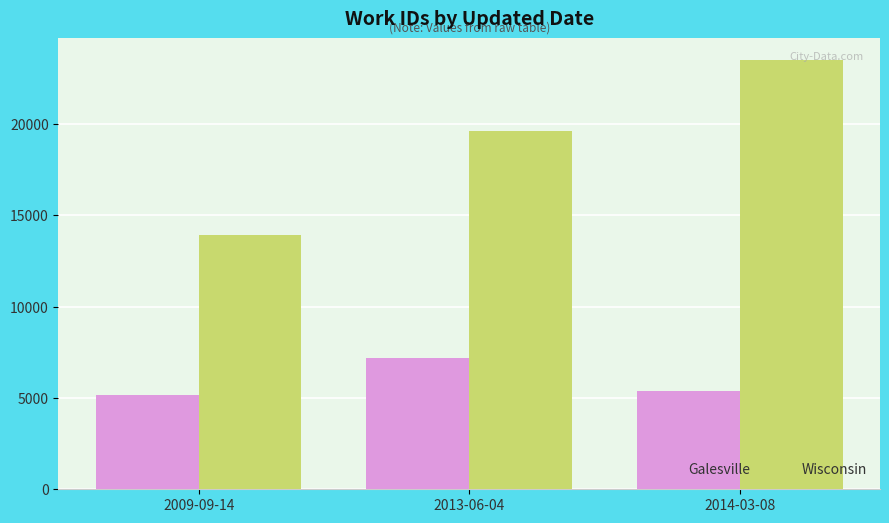

Which category has the highest value across all series?

2014-03-08